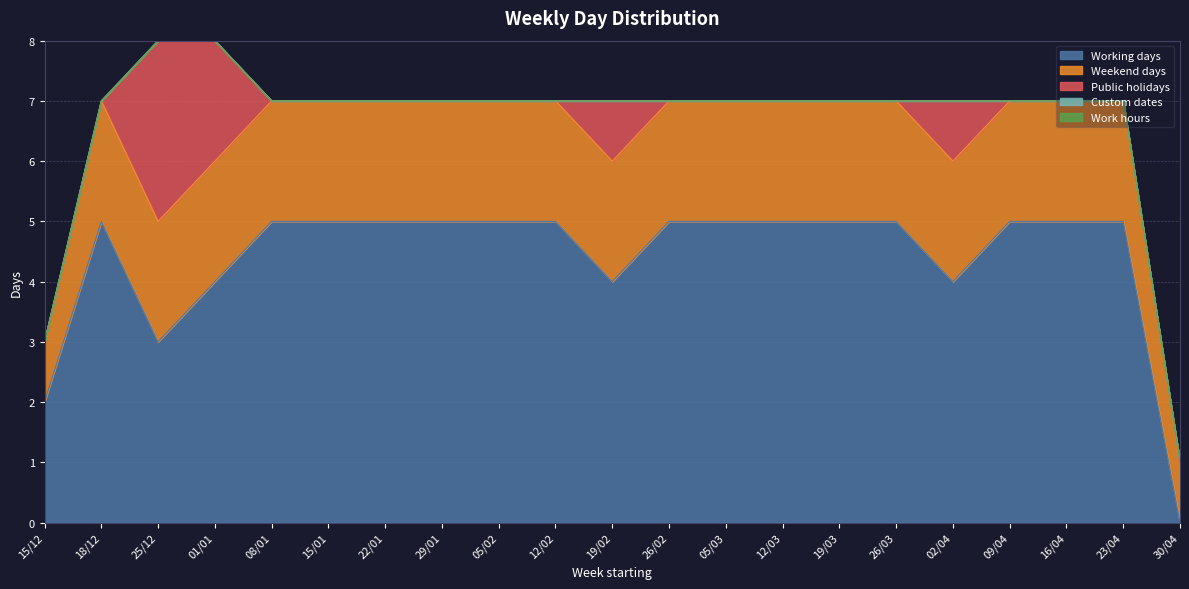

How many interior local valleys does the Working days series have?

3